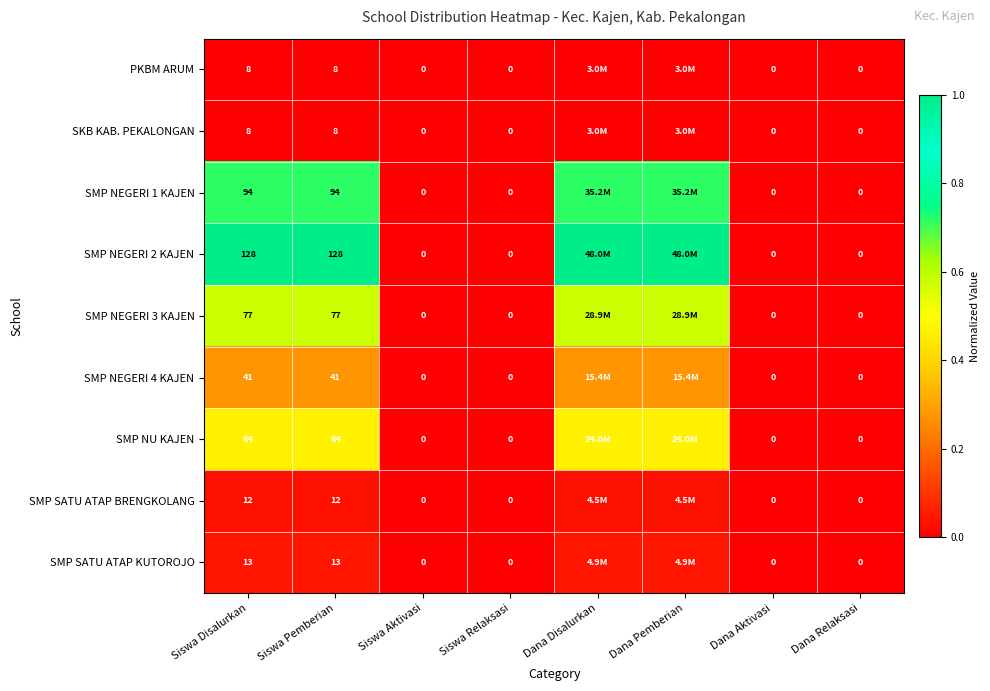

Is the value of SMP NEGERI 3 KAJEN at Siswa Disalurkan greater than the value of SMP NU KAJEN at Dana Aktivasi?

Yes